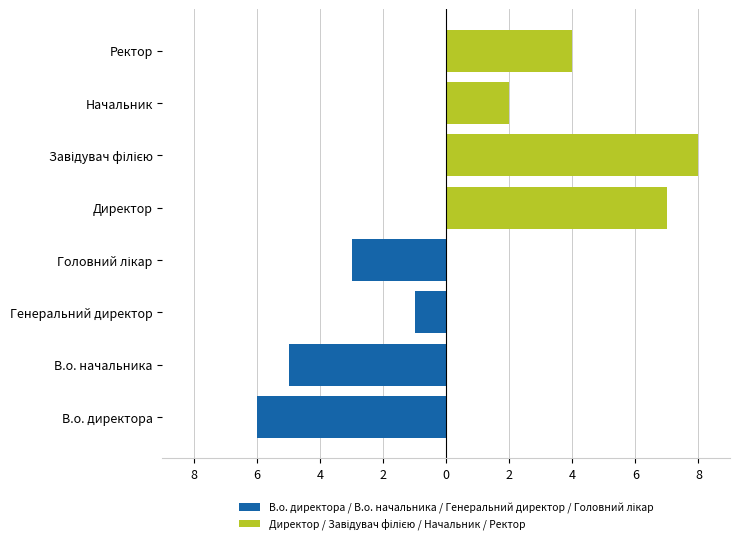

What is the value of the В.о. директора / В.о. начальника / Генеральний директор / Головний лікар bar at the 1st from the left?

-6